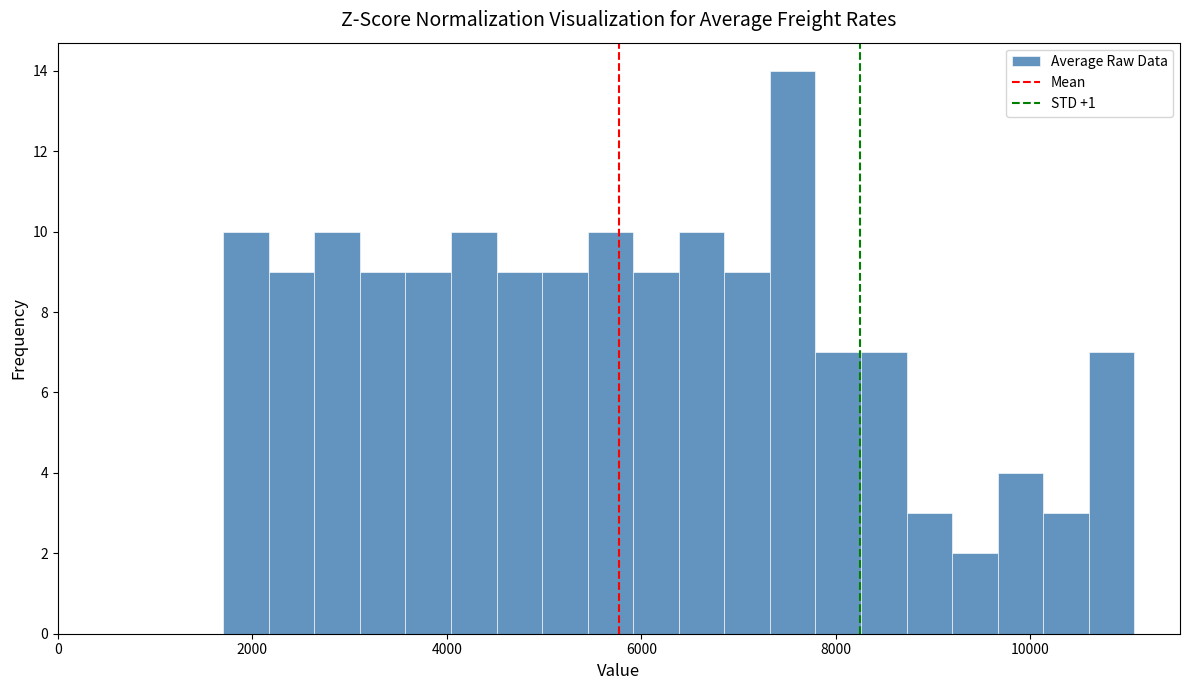

Read against the x-axis, roughly where is the centre of the tallest bar?

7600